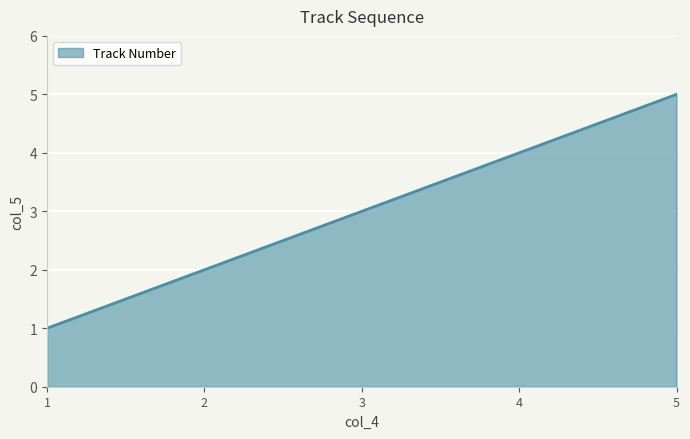

Count the values in the range 2 to 4.

3